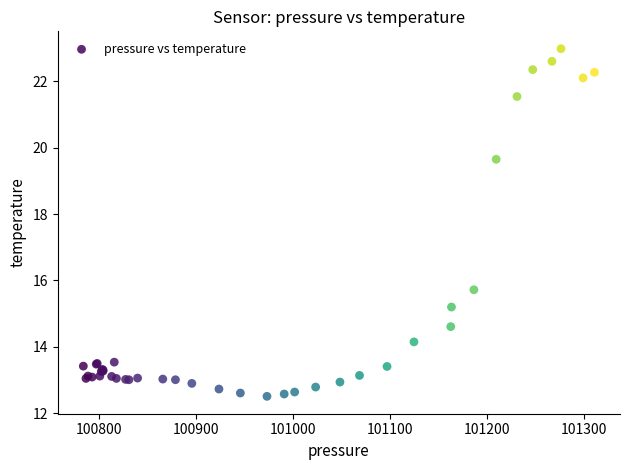

What Y value in the scatter plot is closest to 17?

15.7